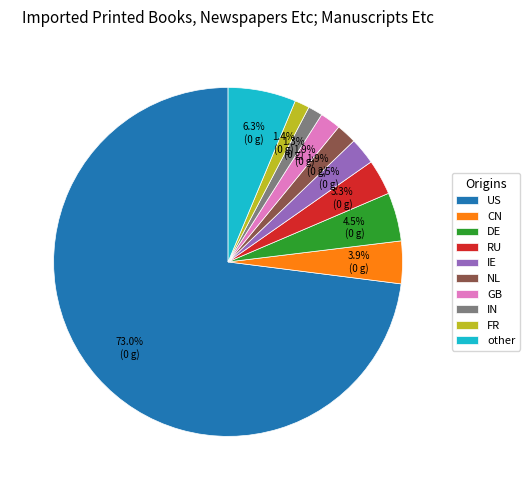

The other slice represents 13% of the pie. True or false?

False